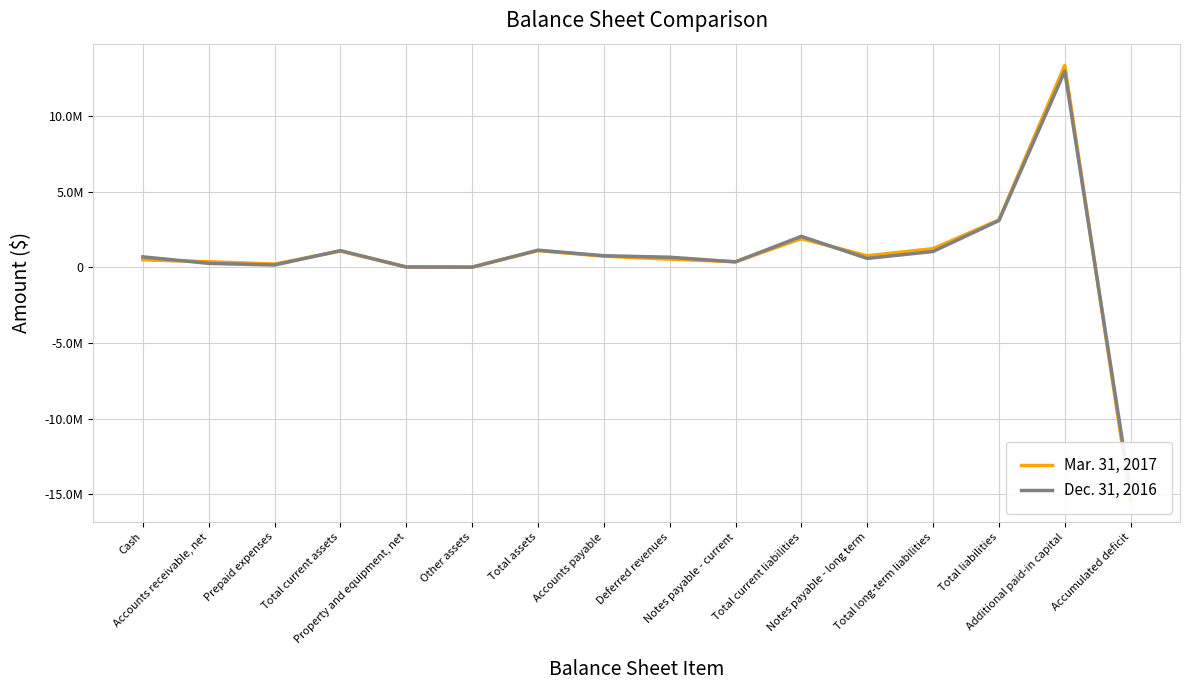

Count the number of categories in the chart.

16